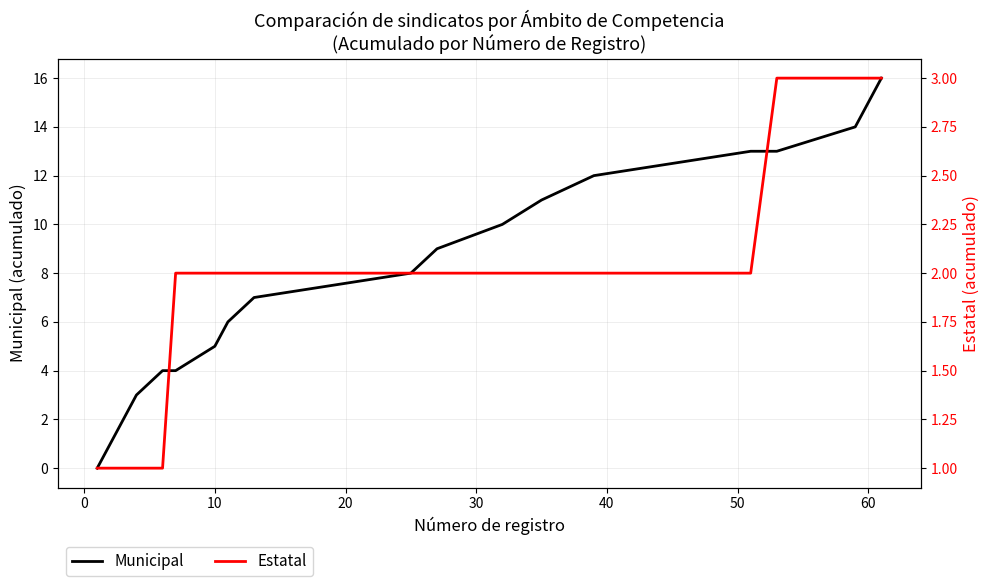

What is the lowest value of the Estatal series?

1